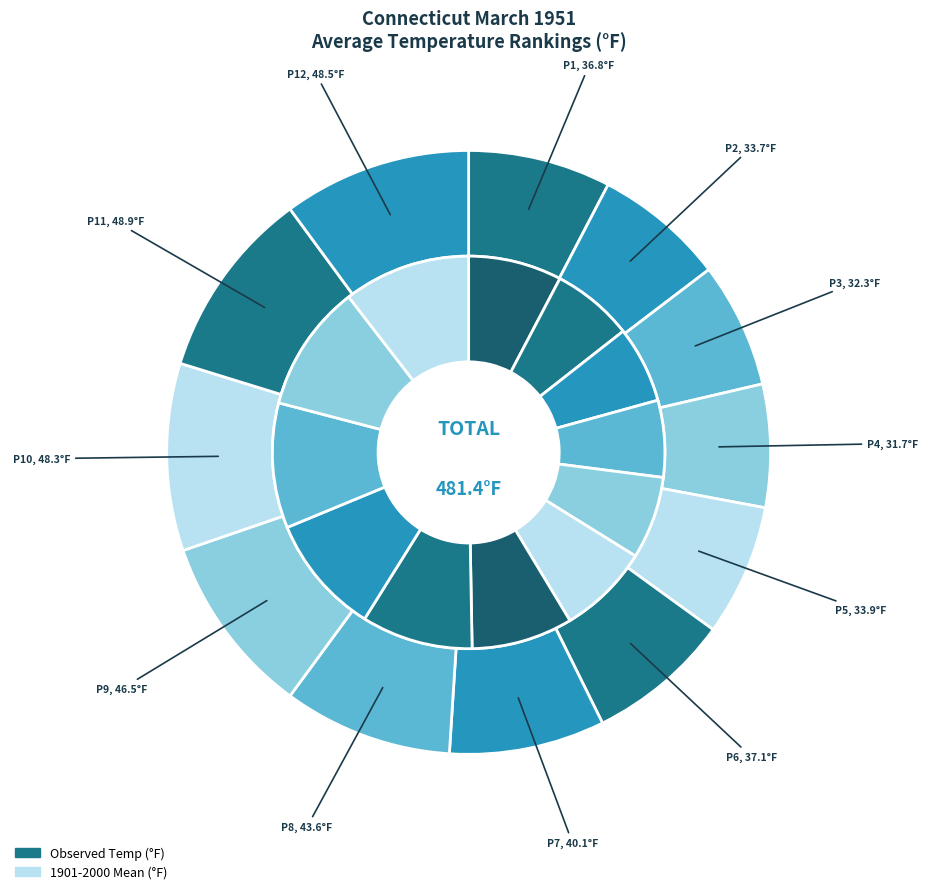

What is the ratio of the value at Period 12 to the value at Period 9?

1.0